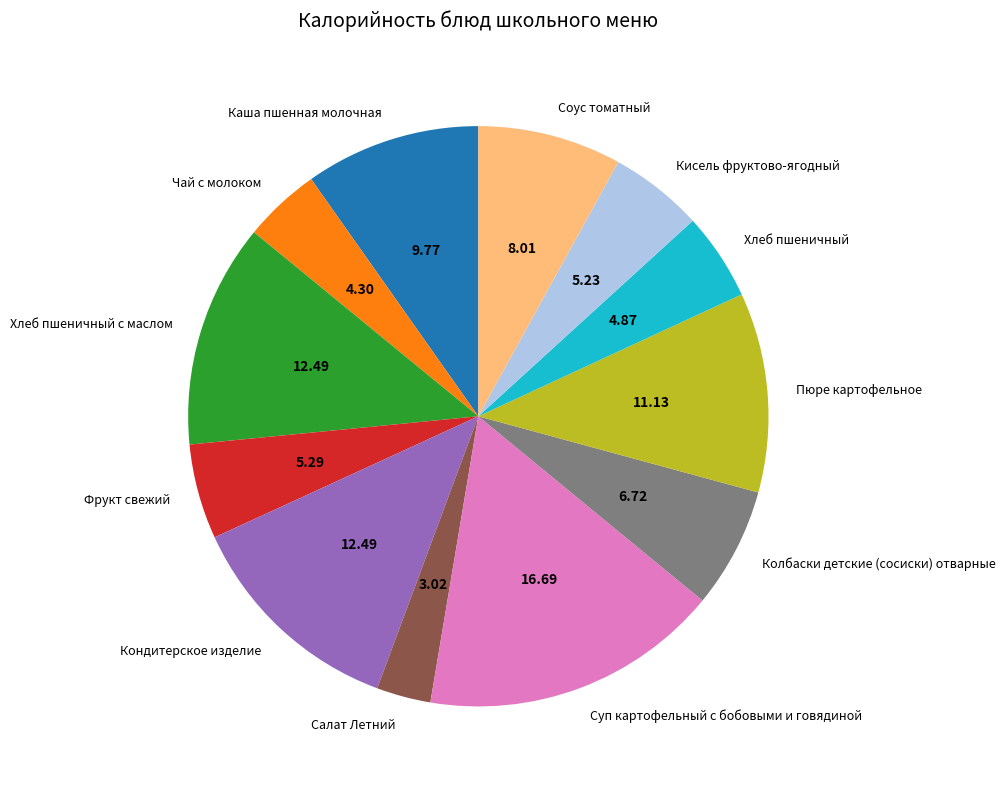

What is the smallest slice in the pie chart?

Салат Летний